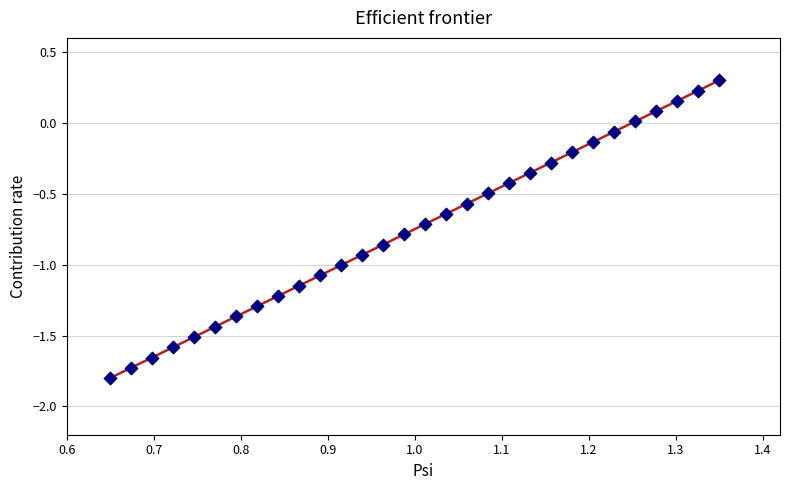

What is the range of X values (max minus min)?

0.7